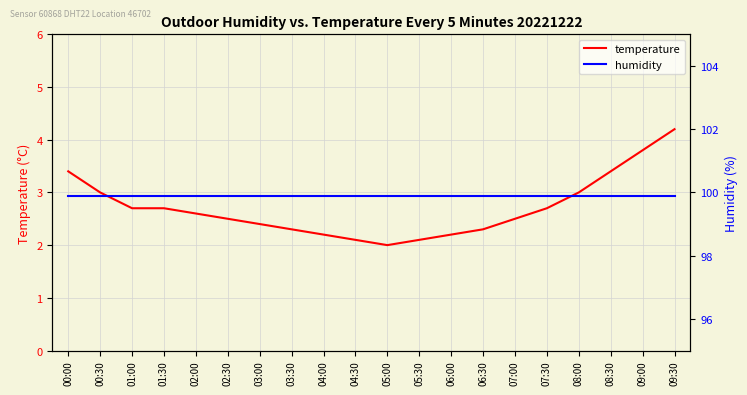

Is it true that humidity equals 99.9 at 02:00?

True